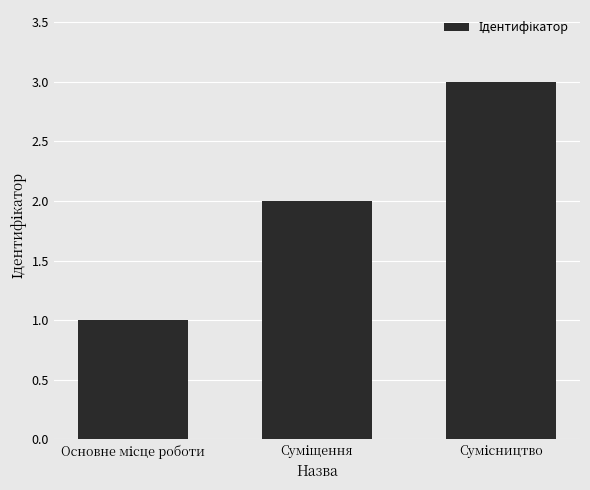

What is the maximum value shown in the chart?

3